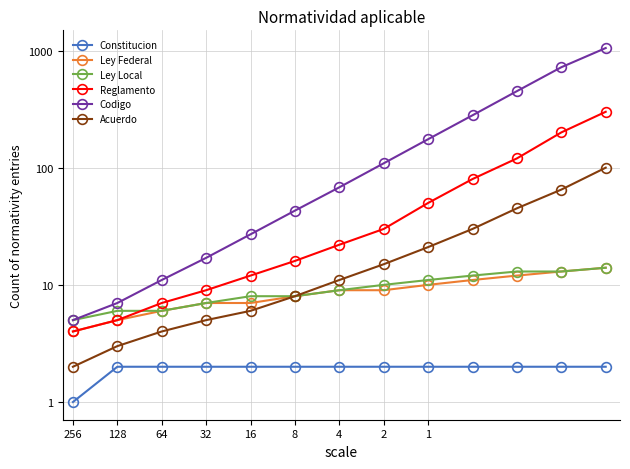

What position from the right is 1?

5